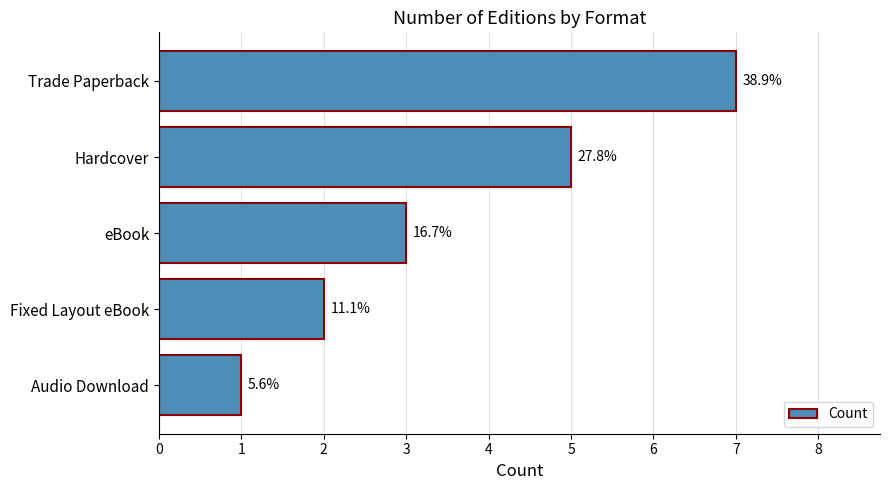

What is the minimum value shown in the chart?

1